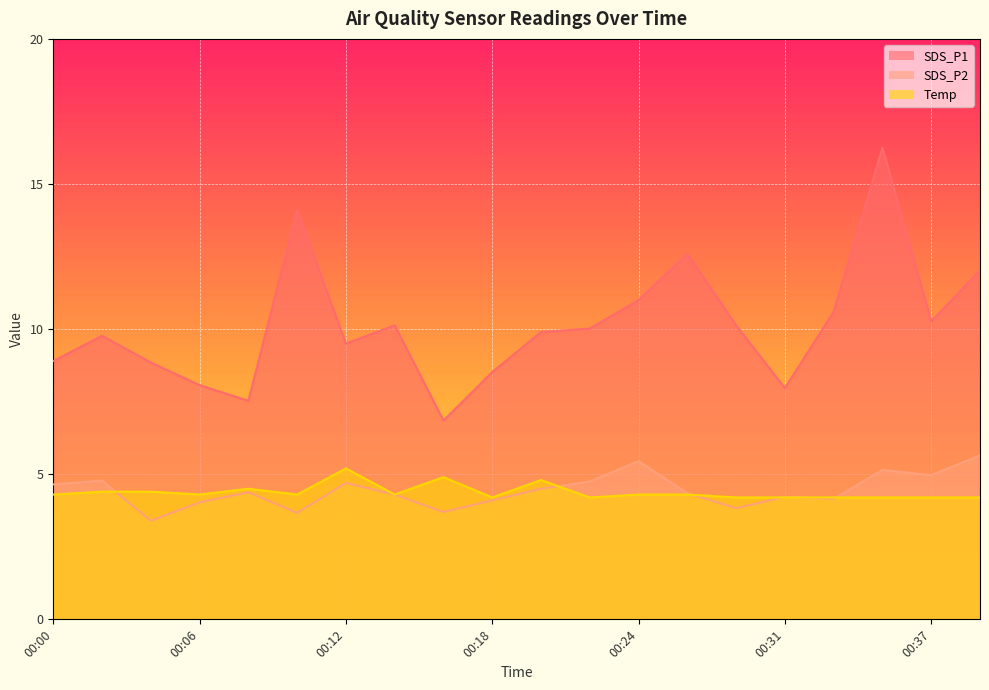

At 00:39, list the series in order from largest to smallest.

SDS_P1, SDS_P2, Temp